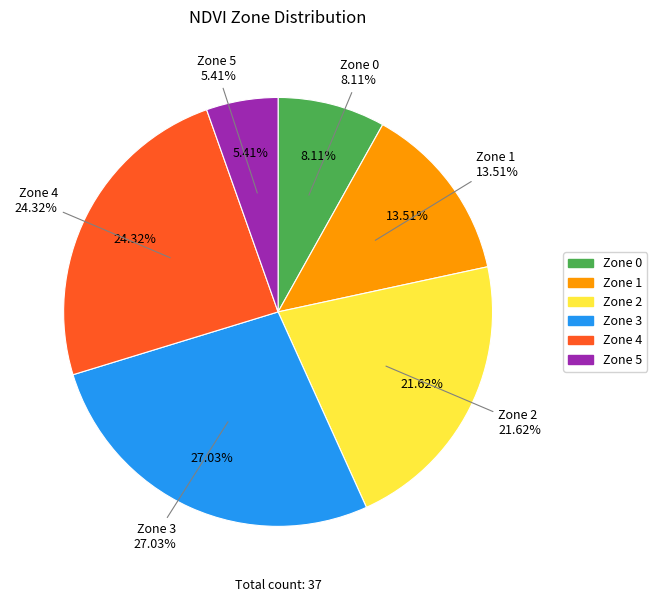

Which slice is the smallest?

Zone 5